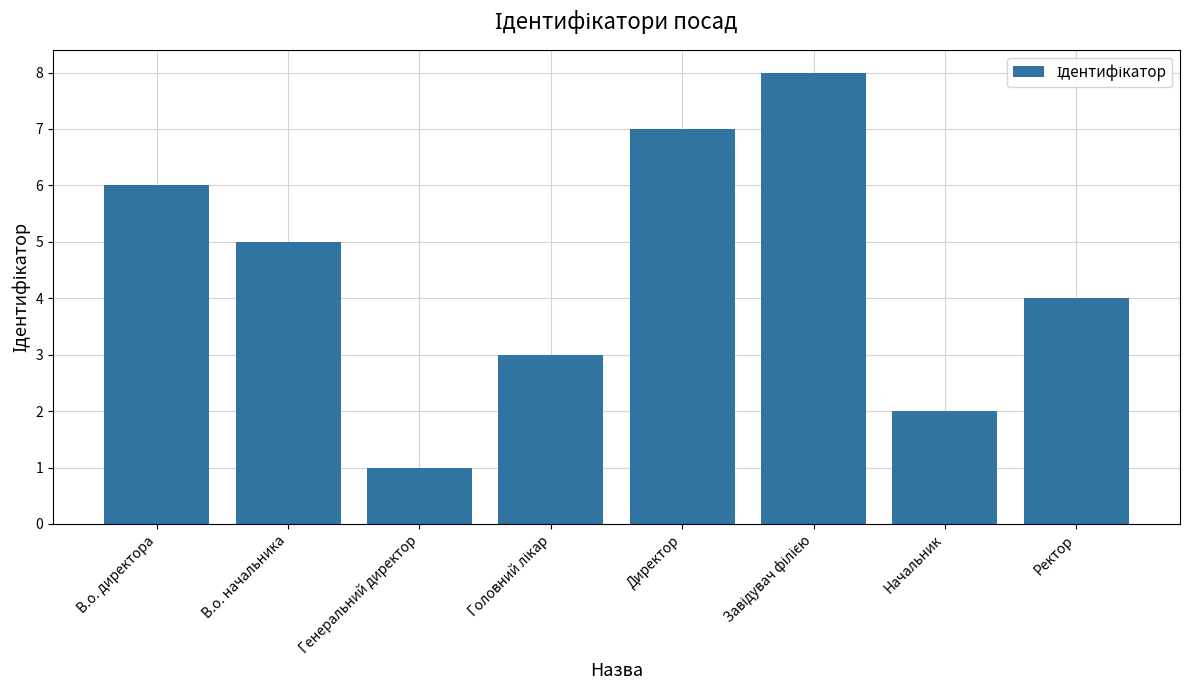

Which has a higher value, Генеральний директор or Начальник?

Начальник